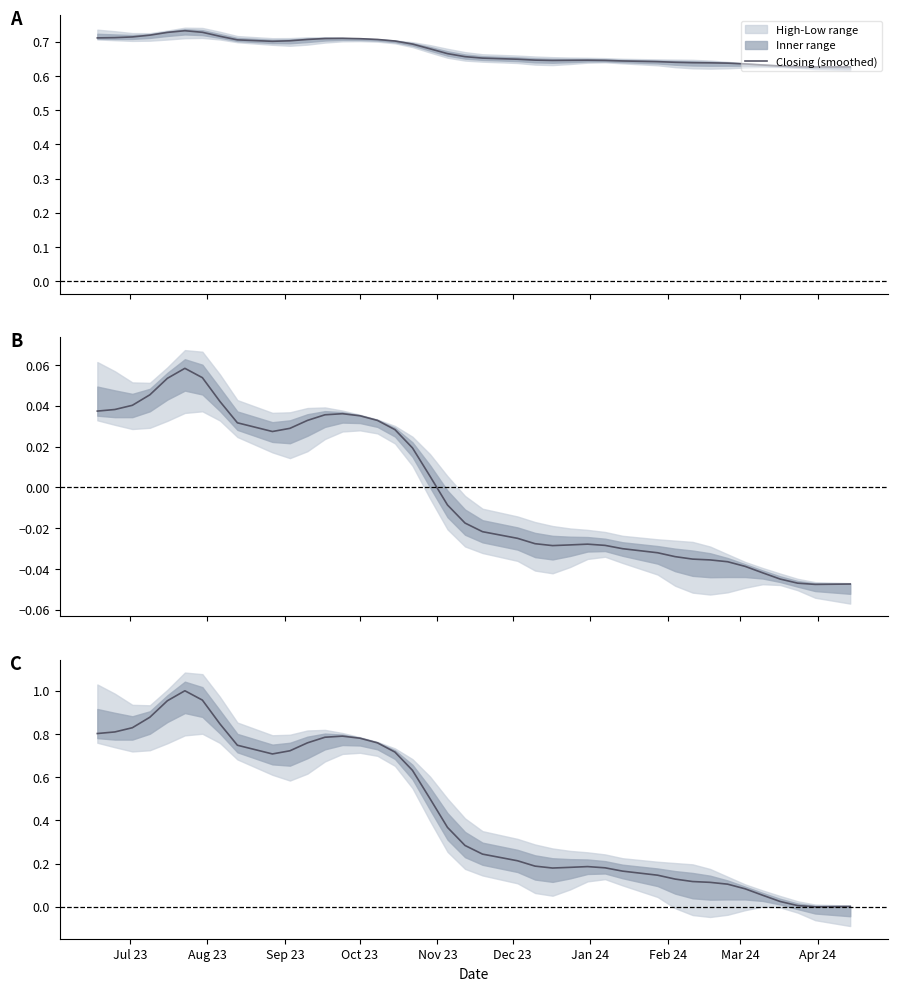

How many points are lower than both their immediate neighbors (excluding endpoints)?

3